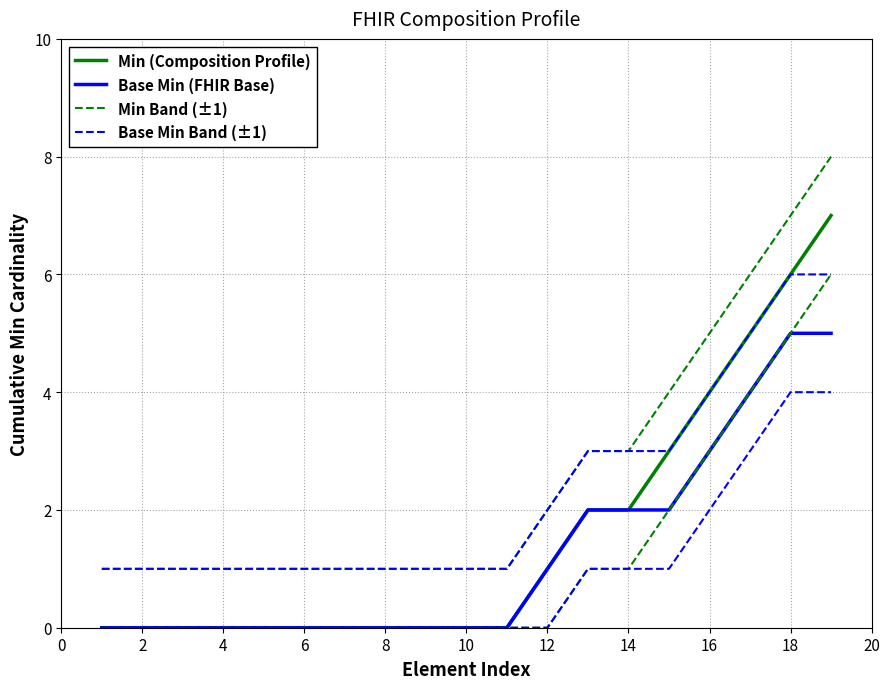

True or false: Min (Composition Profile) has a value of 1 at 12.

True